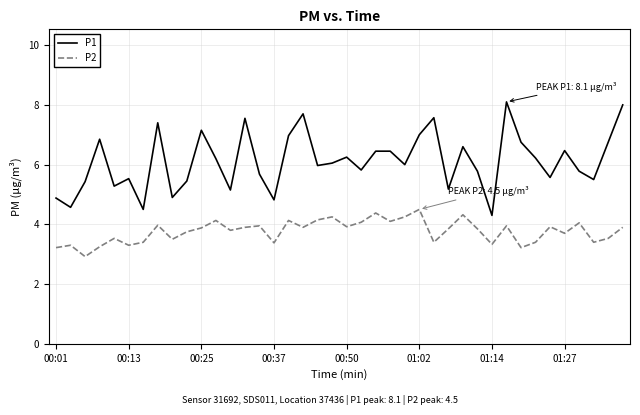

What is the highest value of the P1 series?

8.1